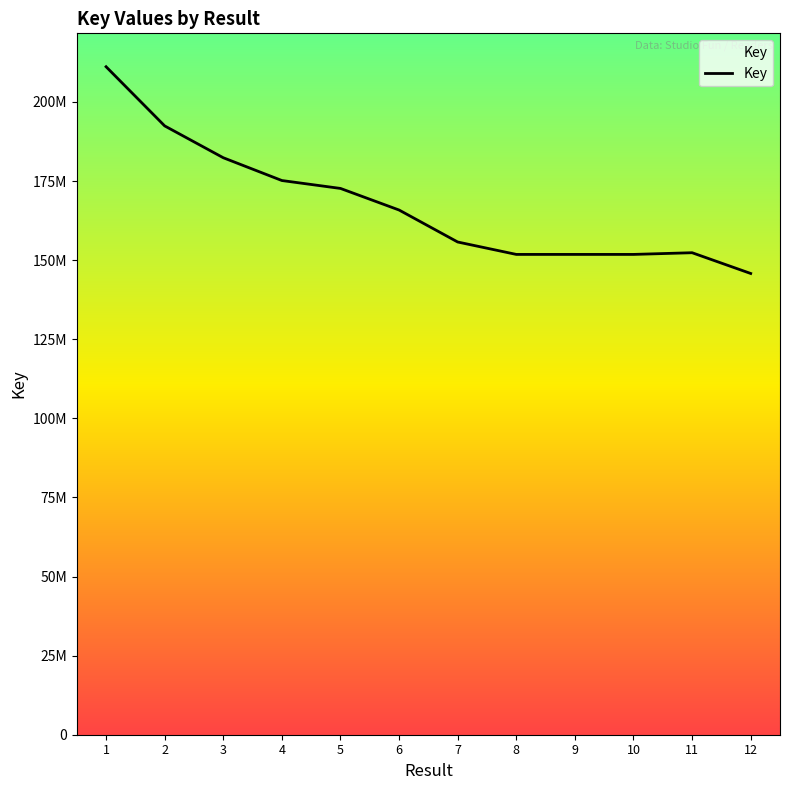

Count the number of categories in the chart.

12